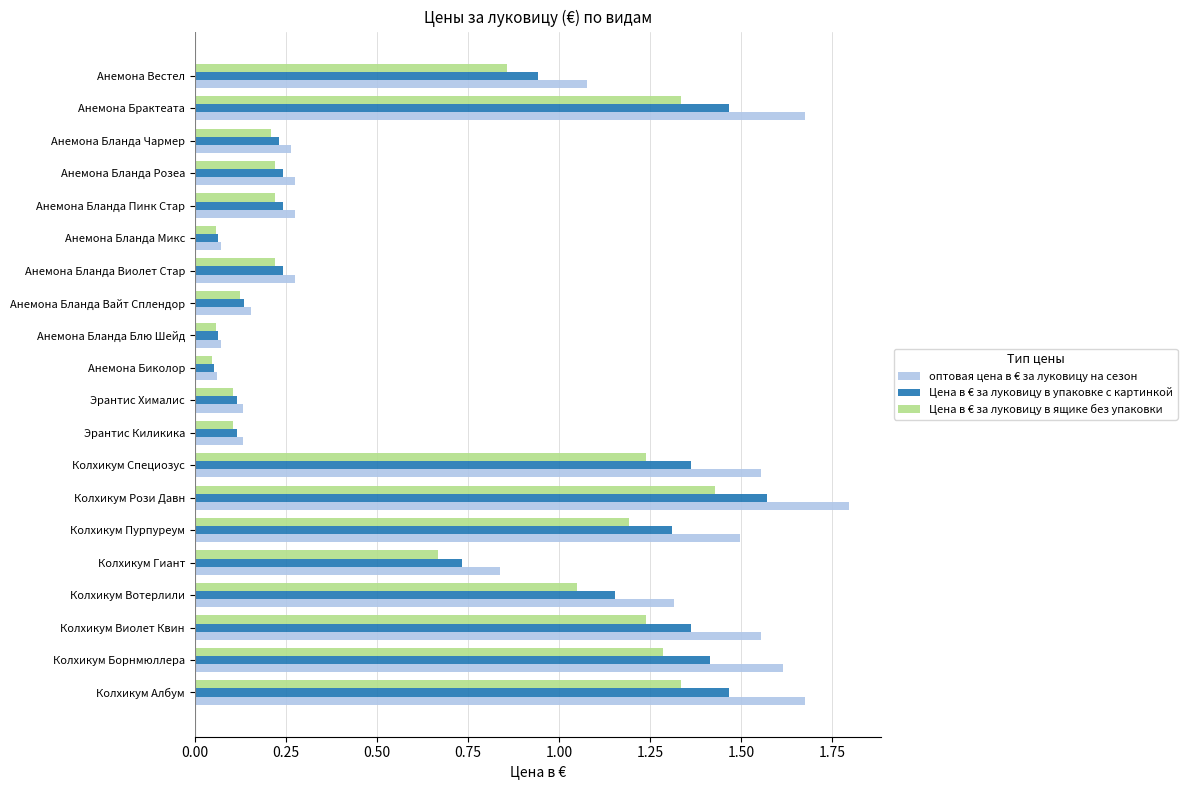

The value of оптовая цена в € за луковицу на сезон at Колхикум Борнмюллера is 0.5. True or false?

False